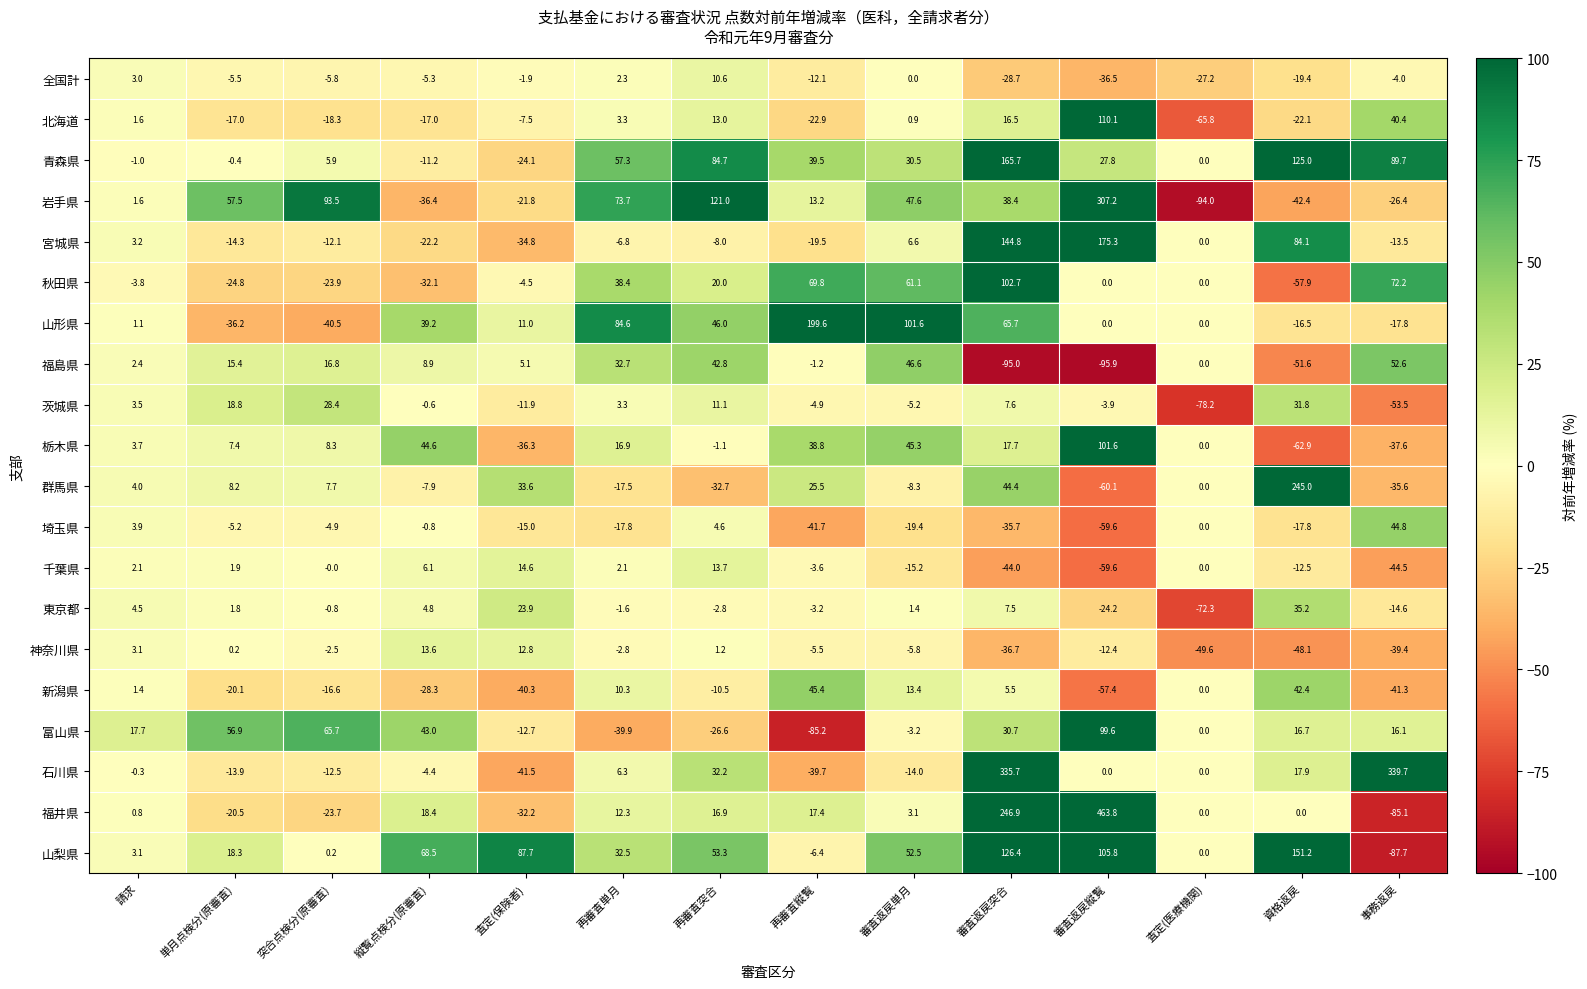

At which label does 茨城県 reach its peak?

資格返戻